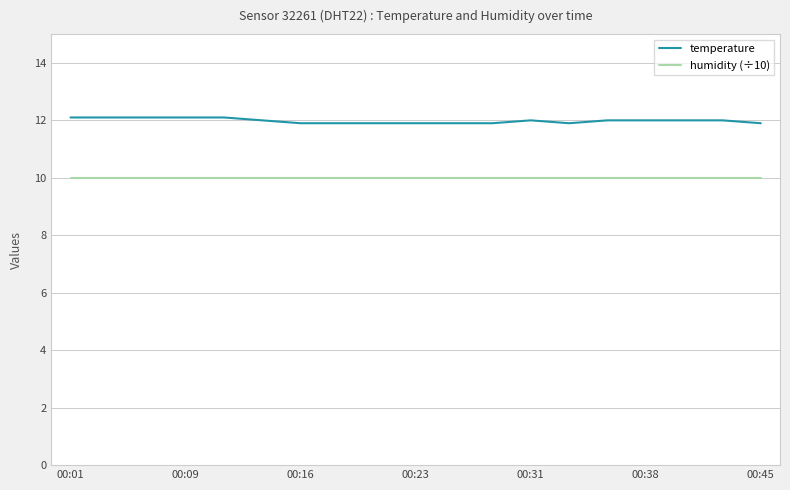

Which series has the widest spread of values?

temperature